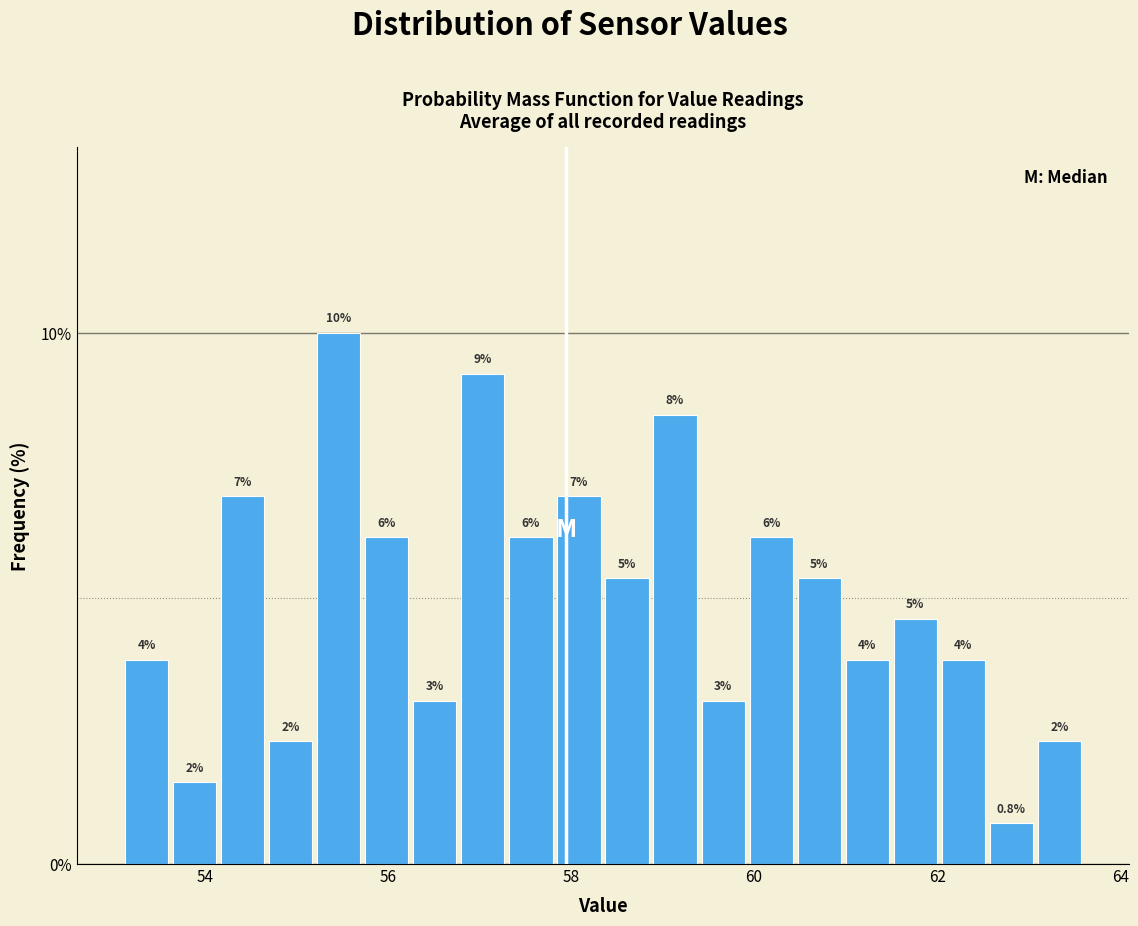

Around what value on the x-axis is the tallest bar? Give the approximate position of its centre, as read against the axis.

55.4